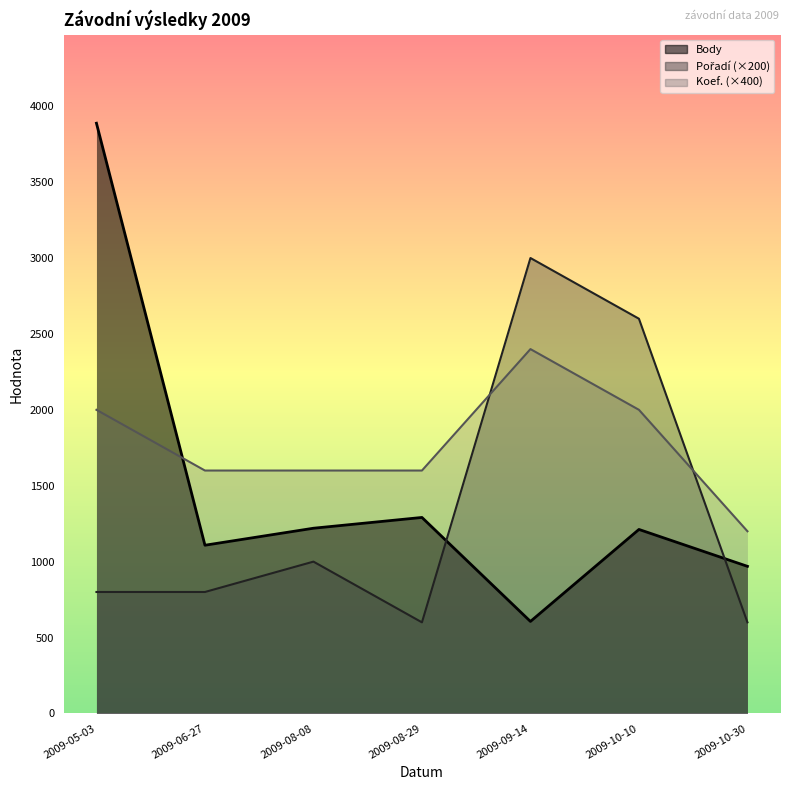

What is the label of the 4th point from the right?

2009-08-29